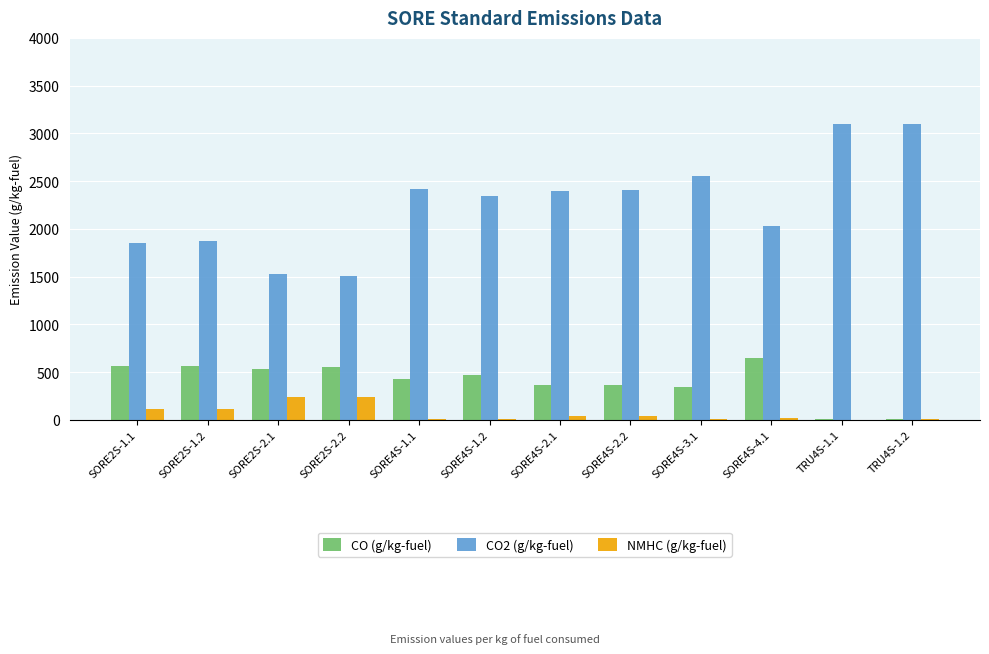

The value of CO (g/kg-fuel) at TRU4S-1.2 is 7.1. True or false?

True